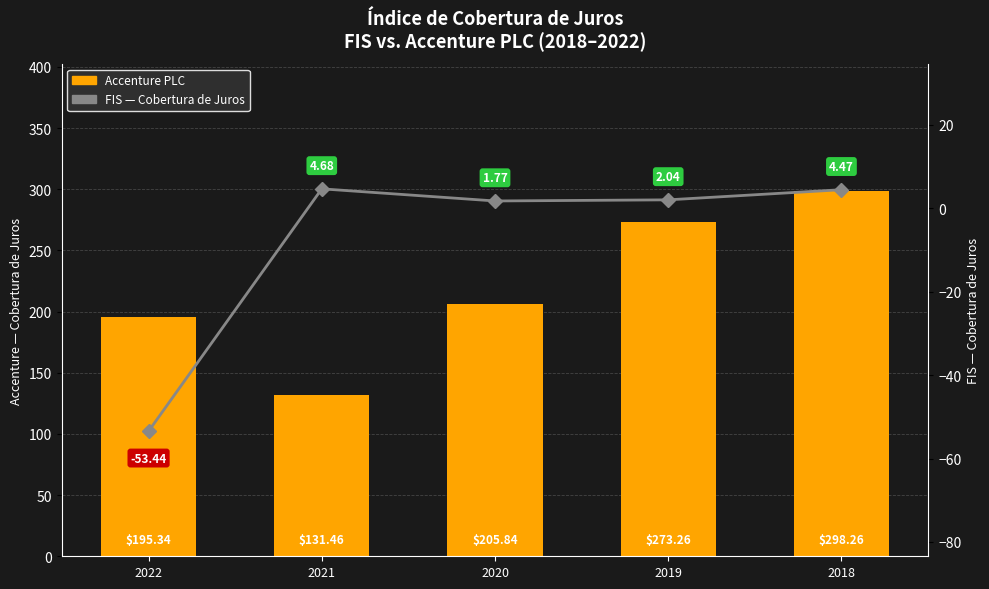

What is the difference between the maximum and minimum values in the Accenture PLC (Cobertura de Juros) series?

166.8